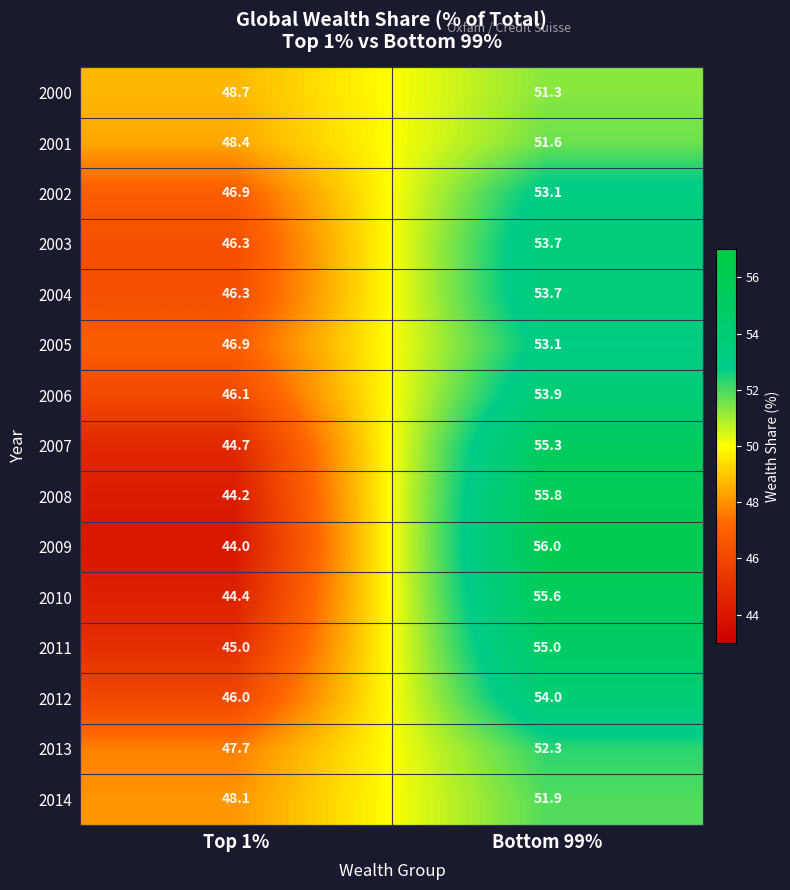

Reading left to right, list all the values displayed in this chart.

2000: 48.7	51.3
2001: 48.4	51.6
2002: 46.9	53.1
2003: 46.3	53.7
2004: 46.3	53.7
2005: 46.9	53.1
2006: 46.1	53.9
2007: 44.7	55.3
2008: 44.2	55.8
2009: 44.0	56.0
2010: 44.4	55.6
2011: 45.0	55.0
2012: 46.0	54.0
2013: 47.7	52.3
2014: 48.1	51.9